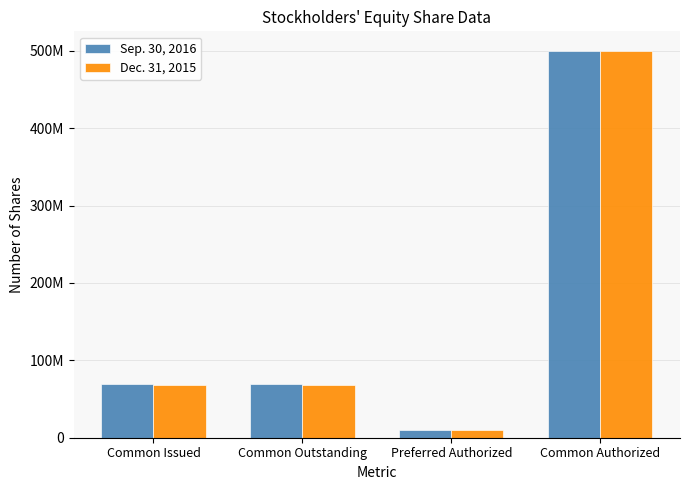

Are the bars grouped side by side (vs. stacked)?

Yes